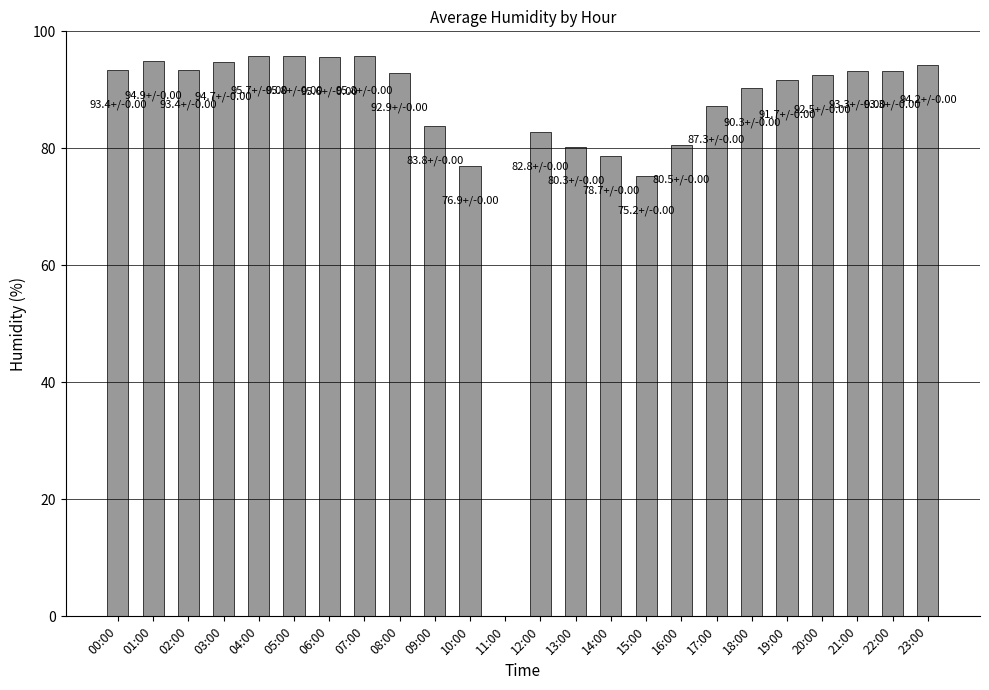

What is the sum of all values?

2053.0